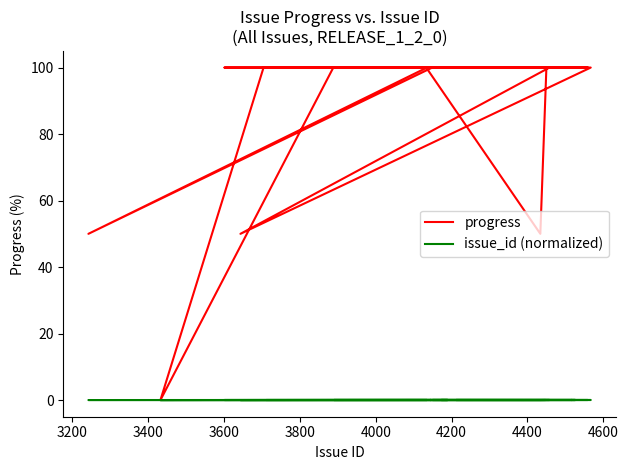

At how many categories does at least one series exceed 81?

34